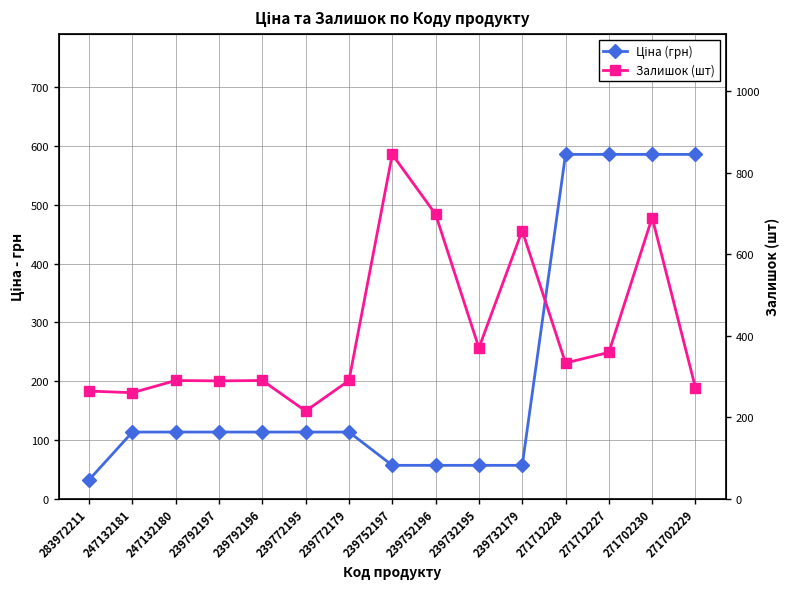

How many interior local valleys does the Залишок (шт) series have?

5